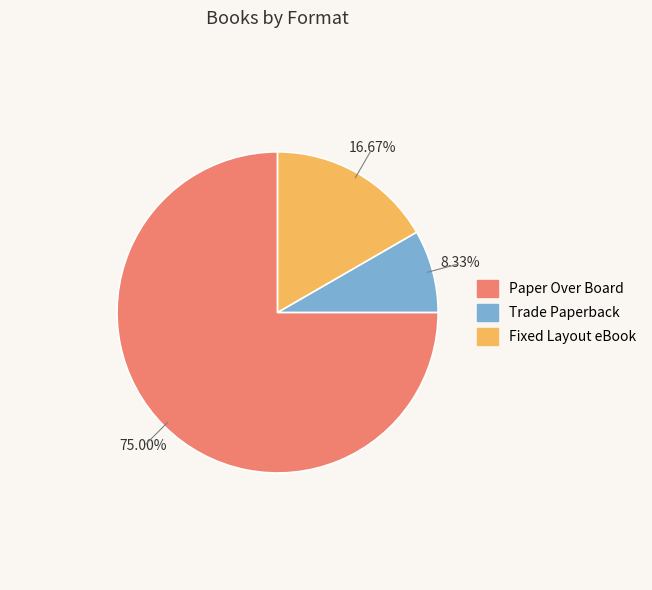

To the nearest percent, what is the difference between the largest and smallest slice percentages?

67%